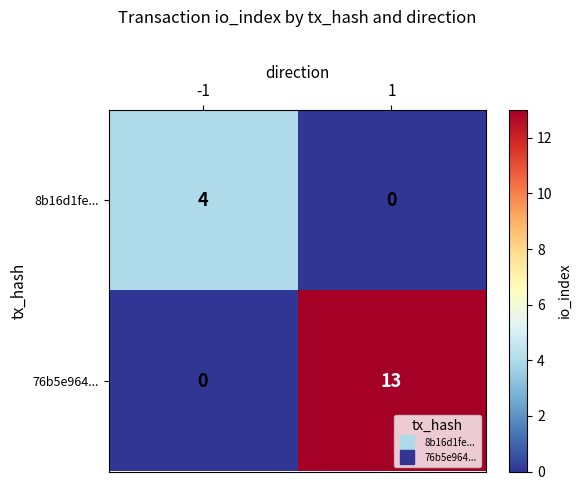

Which series has the largest total across all categories?

76b5e964...